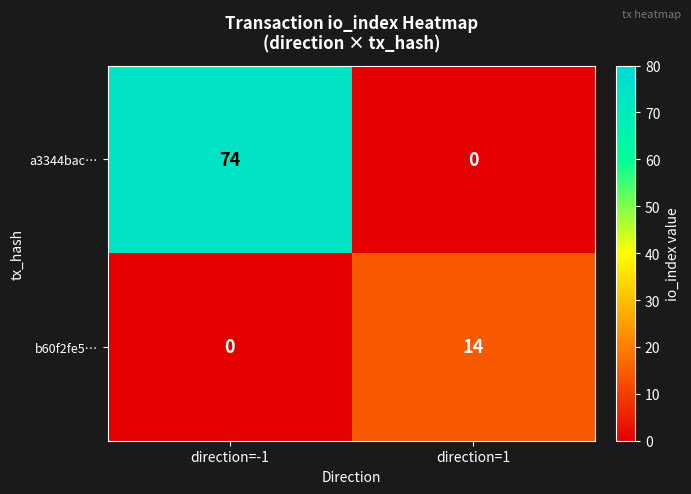

At which label does a3344bac… reach its peak?

direction=-1